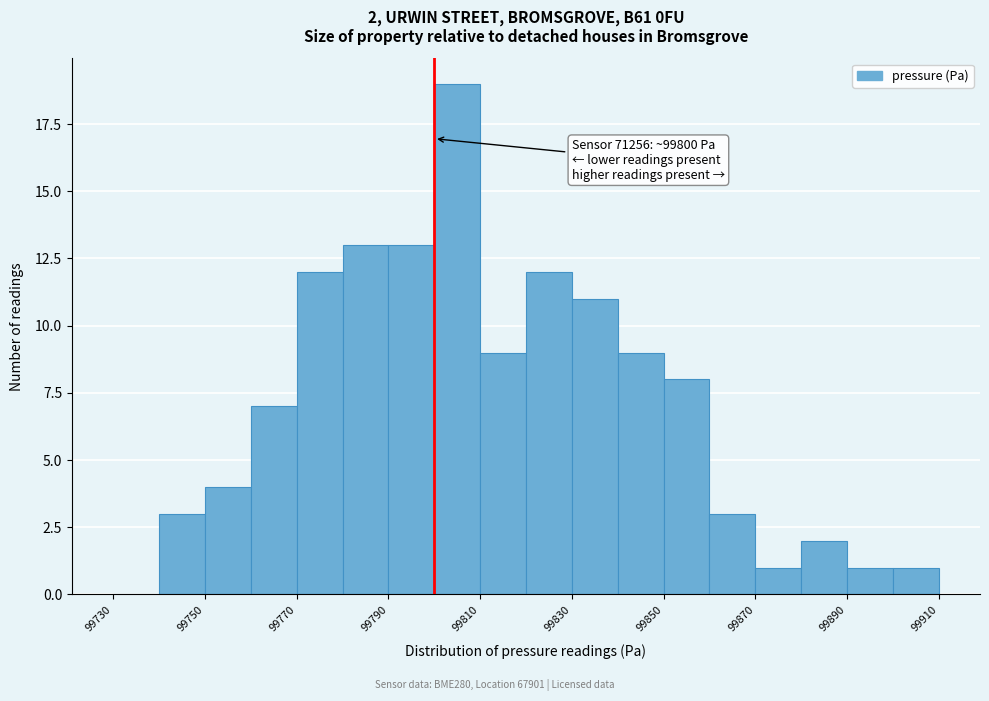

Which range on the x-axis has the tallest bar?

99800 to 99810